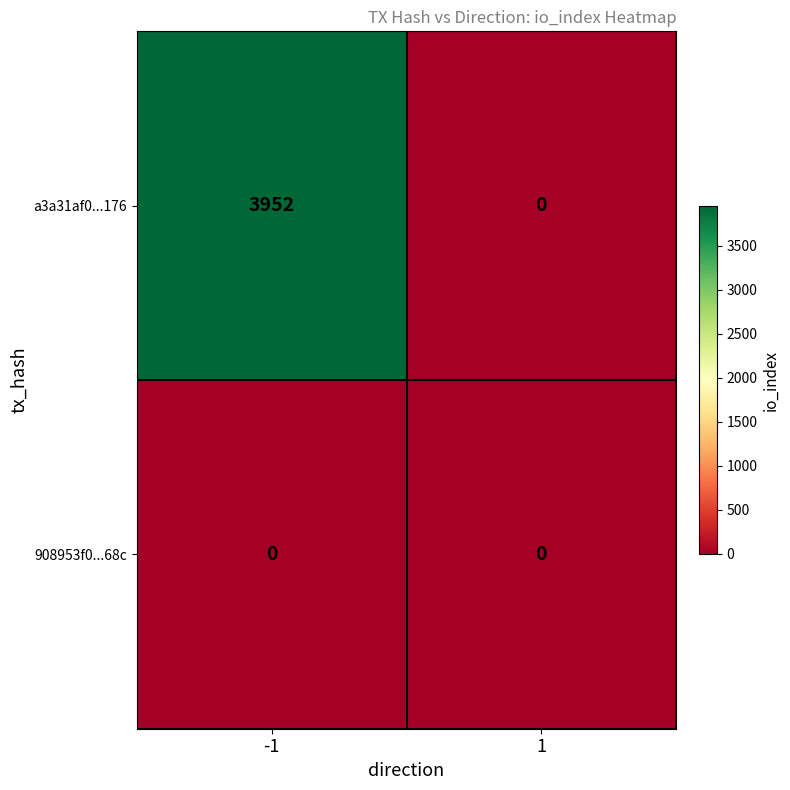

List the series in order of their overall mean, highest first.

a3a31af0...176, 908953f0...68c